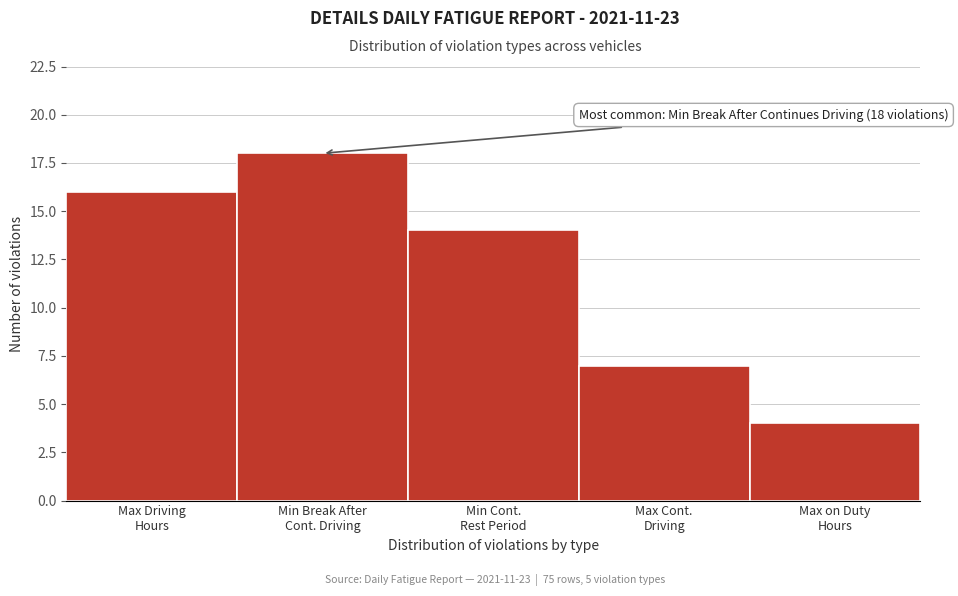

Reading right to left, transcribe all the data shown in this chart.

4	7	14	18	16